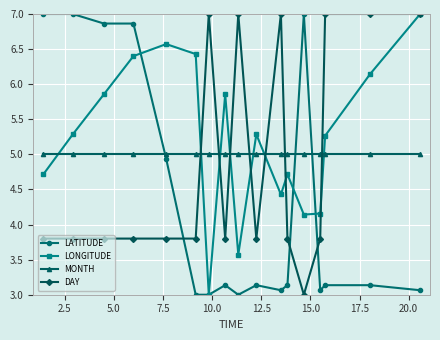

How many data points does each series have?

17